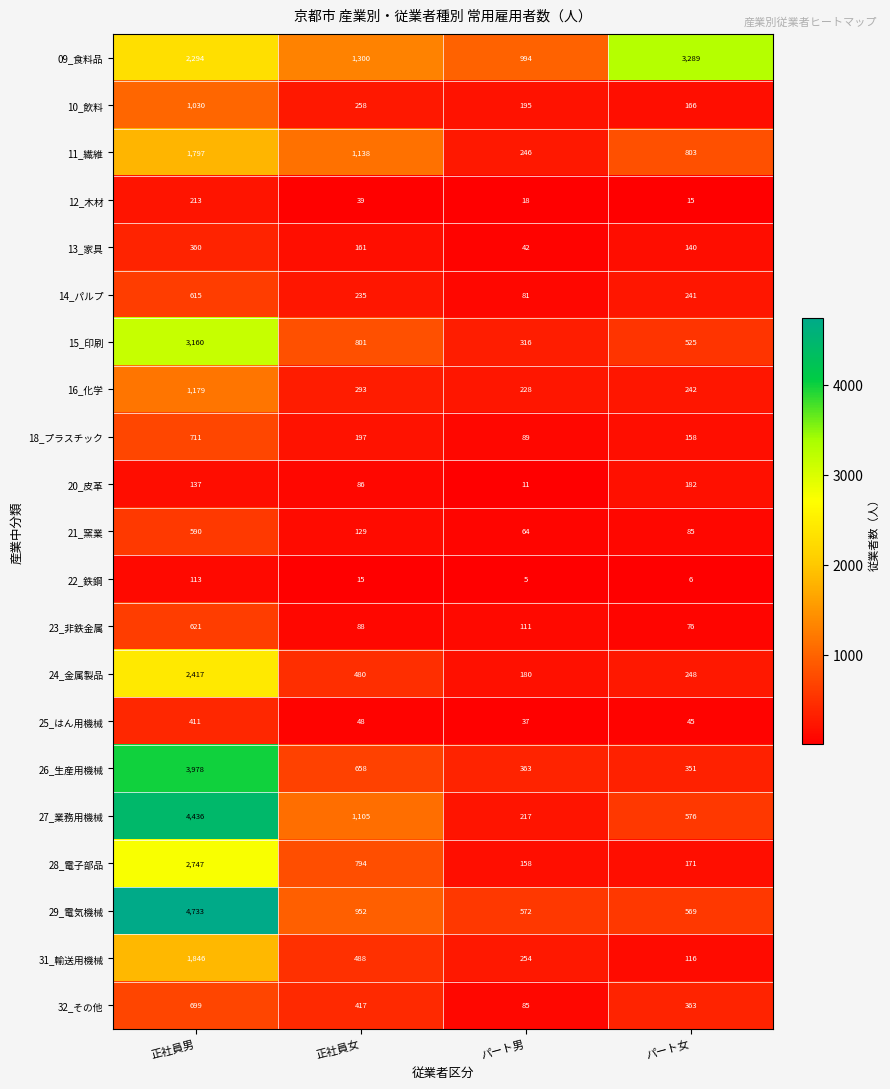

Which category has the lowest value across all series?

パート男